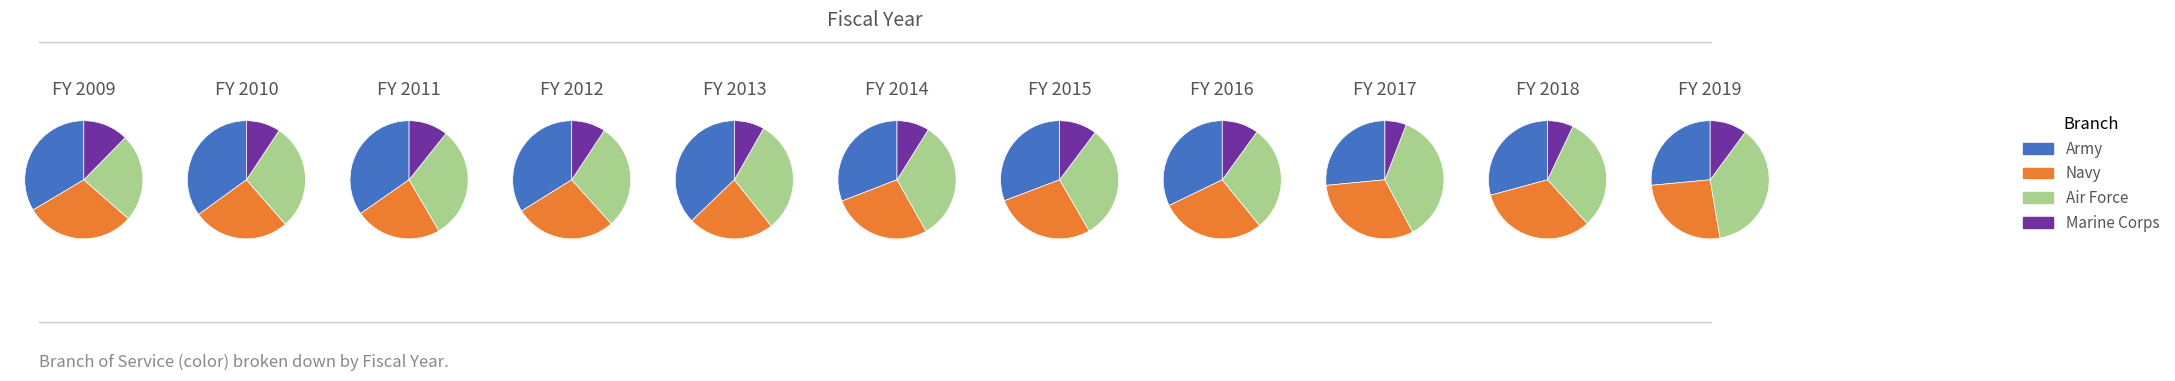

Which series changed the most between FY 2010 and FY 2017?

Army